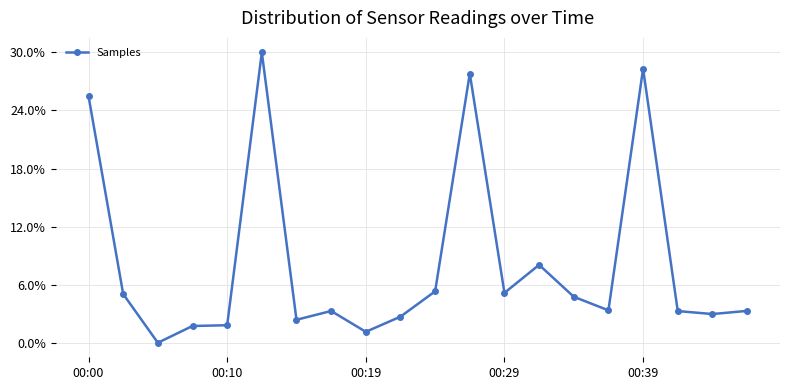

Is this an area chart (filled region under the line)?

No